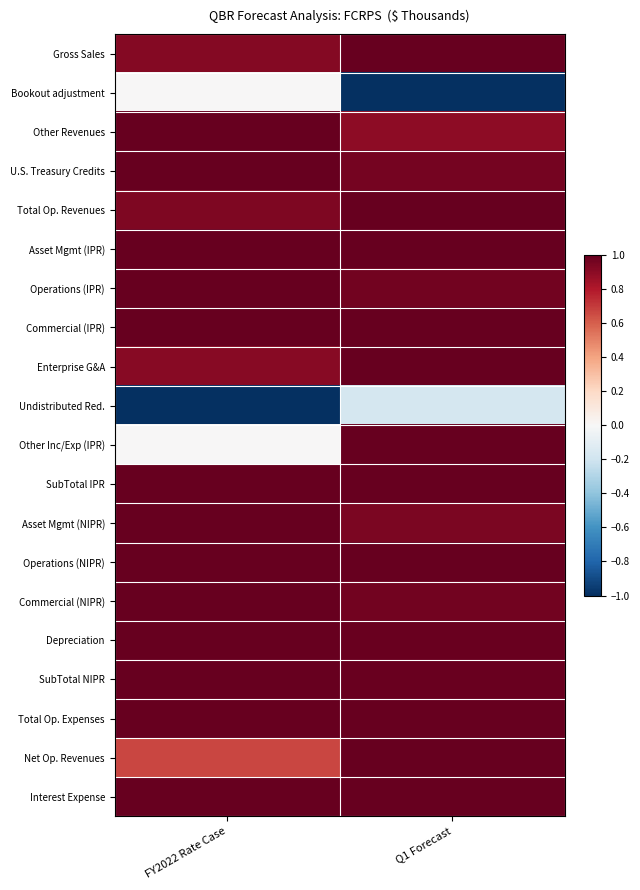

Rank the series by their maximum value, from highest to lowest.

Gross Sales, Other Revenues, U.S. Treasury Credits, Total Op. Revenues, Asset Mgmt (IPR), Operations (IPR), Commercial (IPR), Enterprise G&A, Other Inc/Exp (IPR), SubTotal IPR, Asset Mgmt (NIPR), Operations (NIPR), Commercial (NIPR), Depreciation, SubTotal NIPR, Total Op. Expenses, Net Op. Revenues, Interest Expense, Bookout adjustment, Undistributed Red.